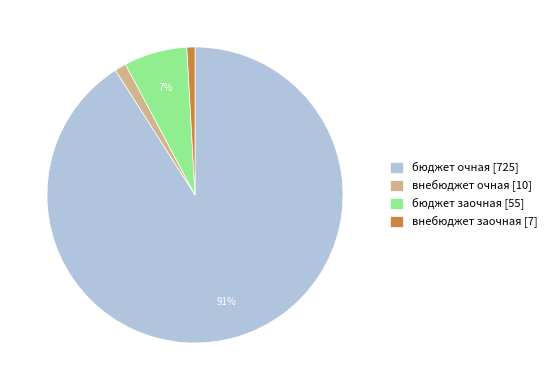

Is the sum of внебюджет заочная [7] and бюджет очная [725] greater than half?

Yes